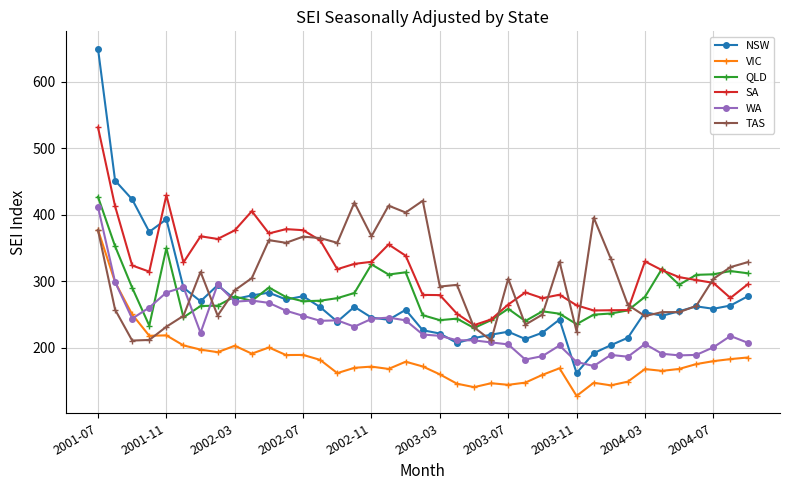

What is the value of the QLD point at the 1st from the left?

427.1